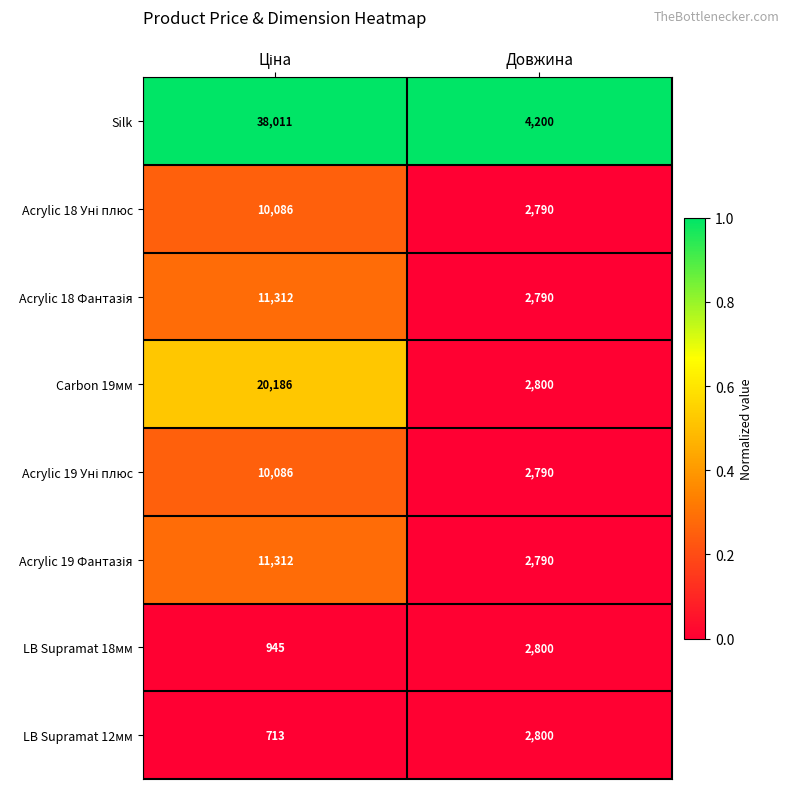

The LB Supramat 12мм series shows 4690 at Довжина. True or false?

False